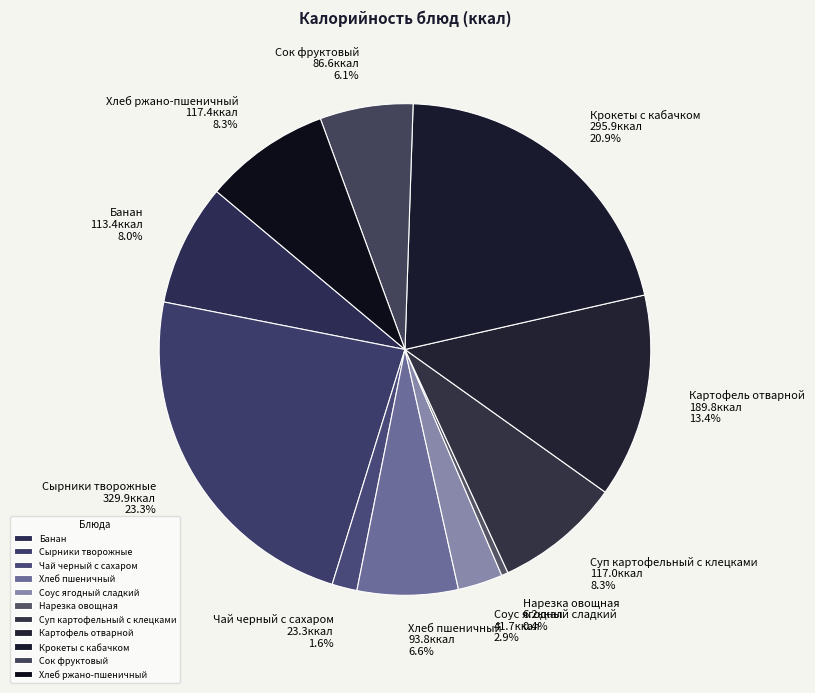

What is the ratio of the value at Сырники творожные to the value at Хлеб пшеничный?

3.5